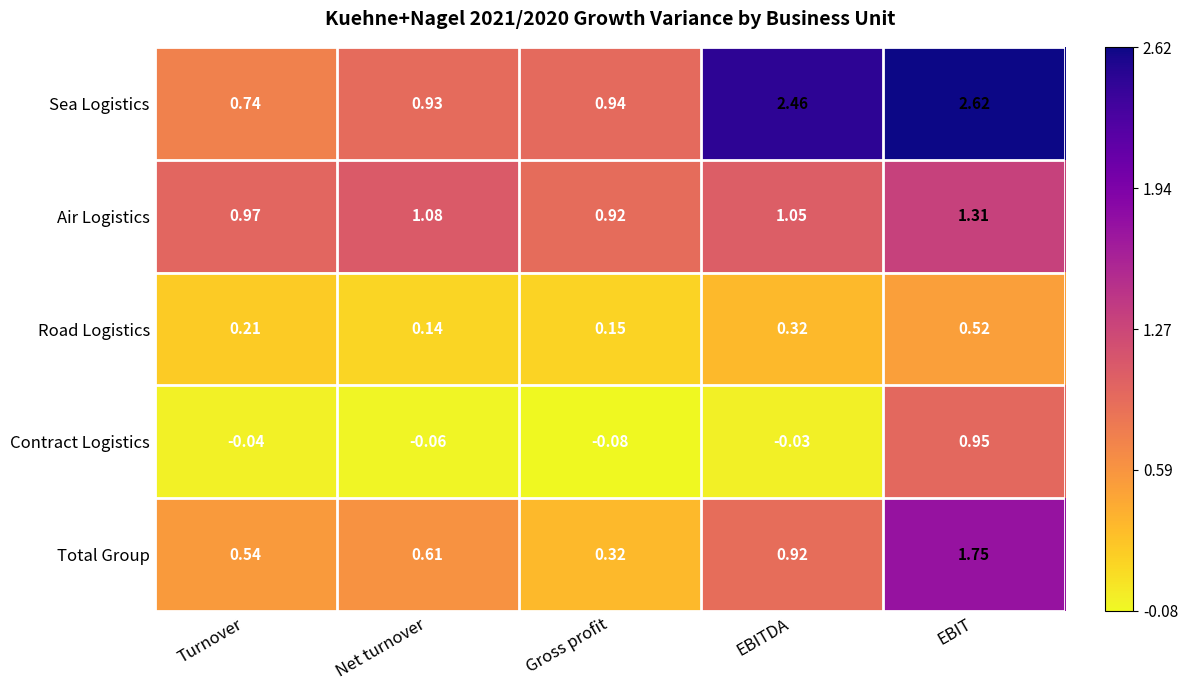

Count the number of categories in the chart.

5